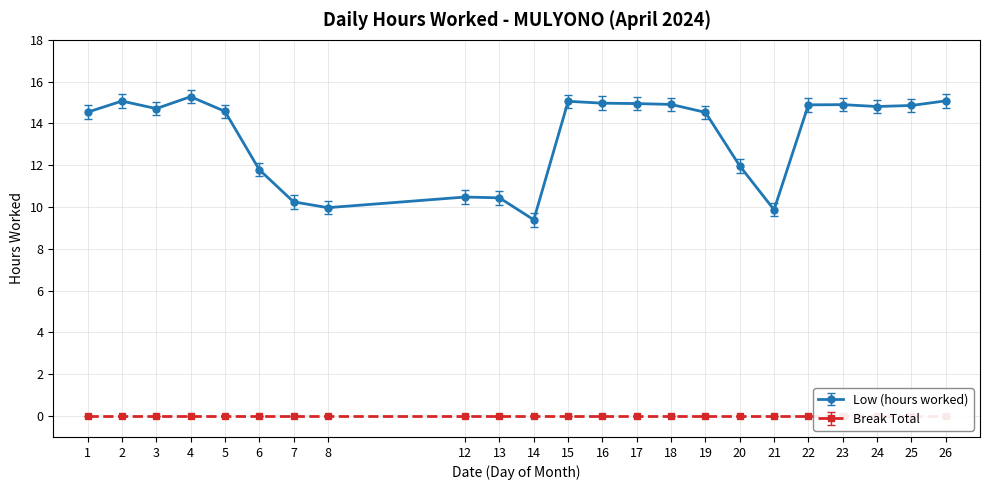

What is the greatest value displayed?

15.3